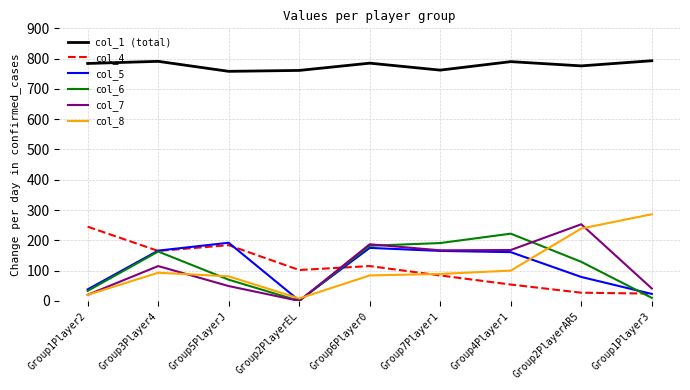

At which category does col_7 reach its first local valley?

Group2PlayerEL